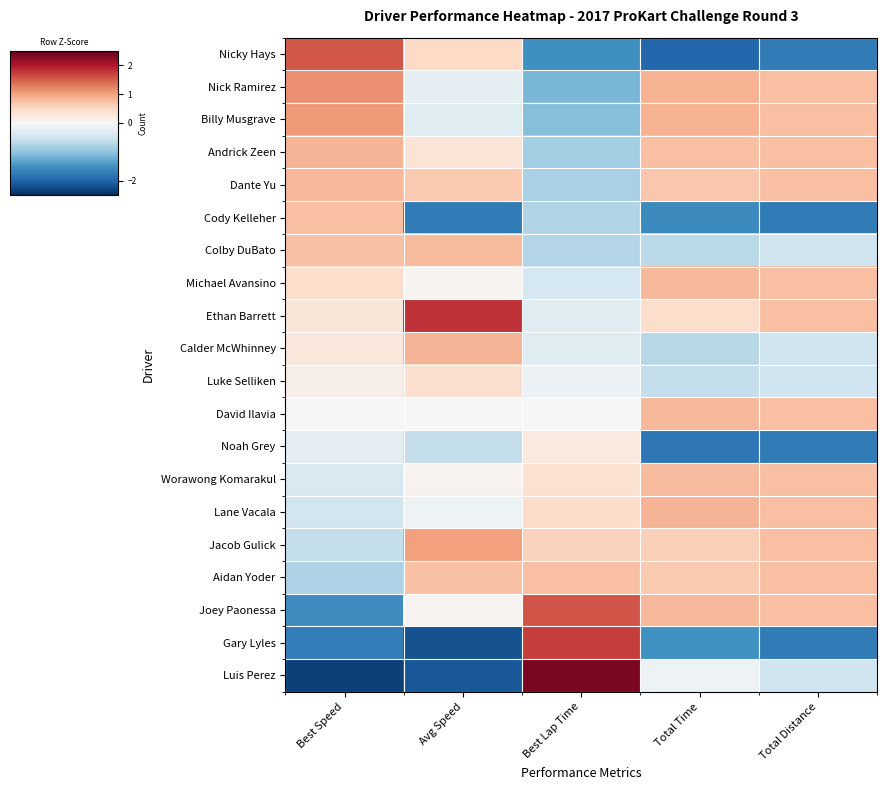

What is the spread (max minus min) of values at Best Lap Time?

3.9